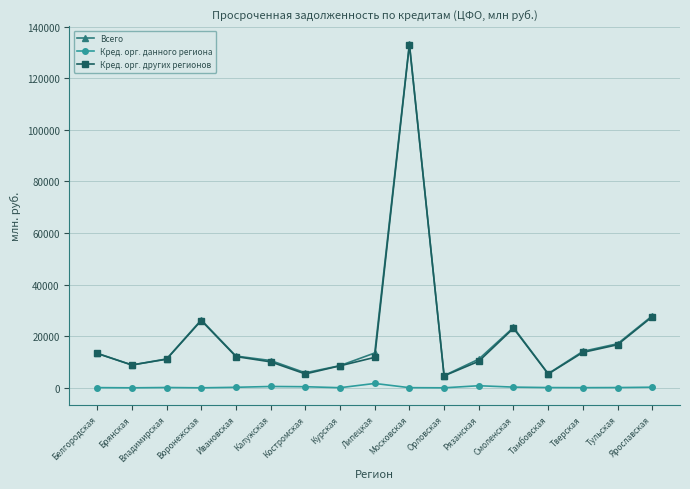

The Кред. орг. других регионов series shows 8526 at Курская. True or false?

True